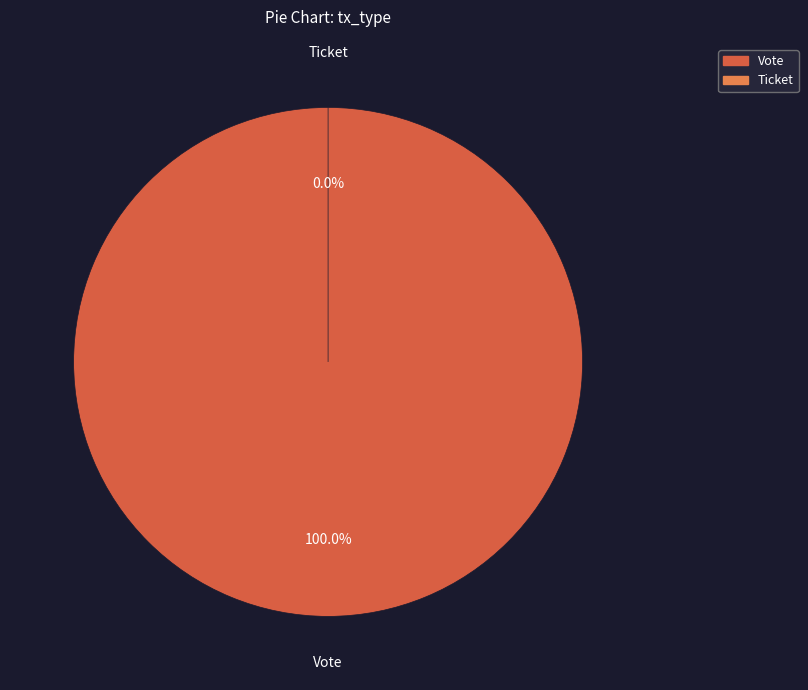

Rank the categories by value from lowest to highest.

Ticket, Vote